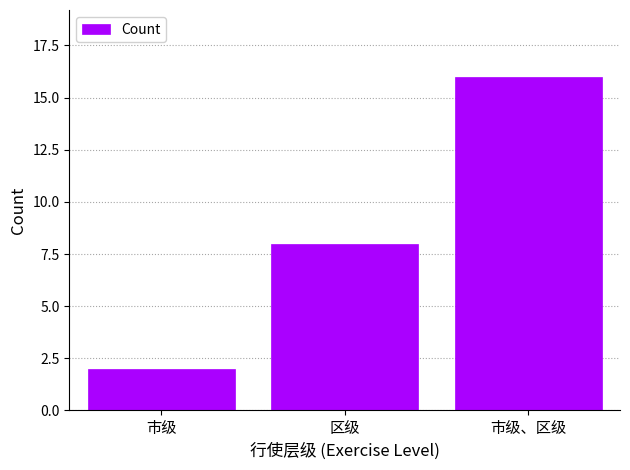

What is the ratio of the value at 区级 to the value at 市级?

4.0